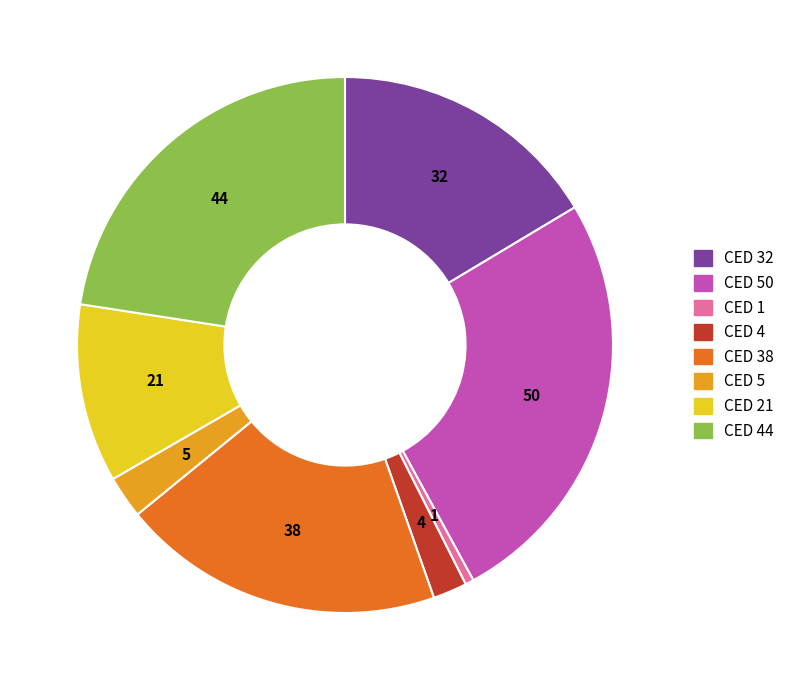

Which has a higher value, CED 4 or CED 21?

CED 21